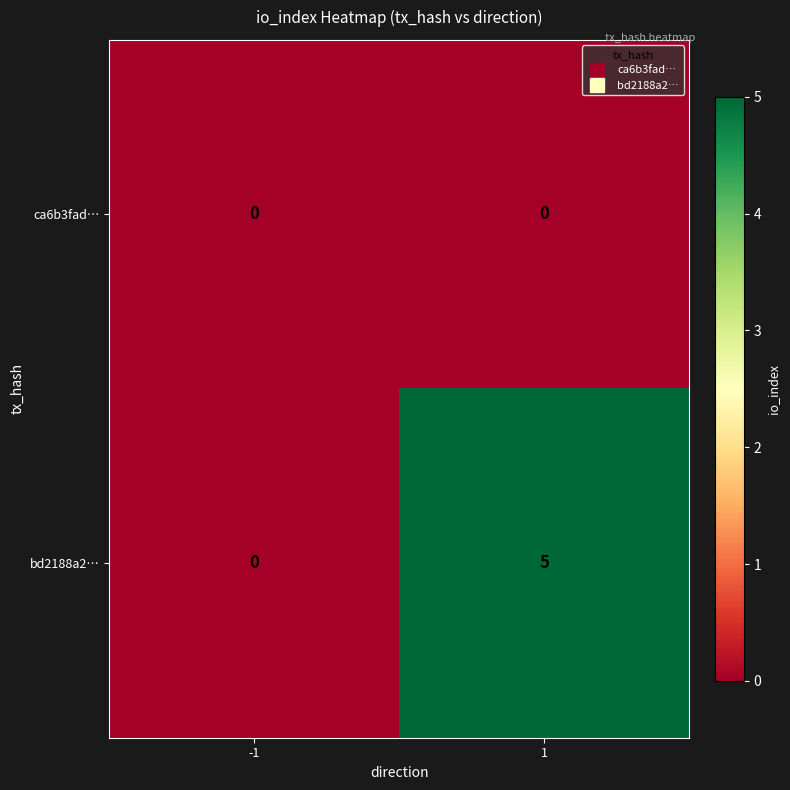

Reading left to right, extract all data points from this chart.

ca6b3fad…: 0	0
bd2188a2…: 0	5